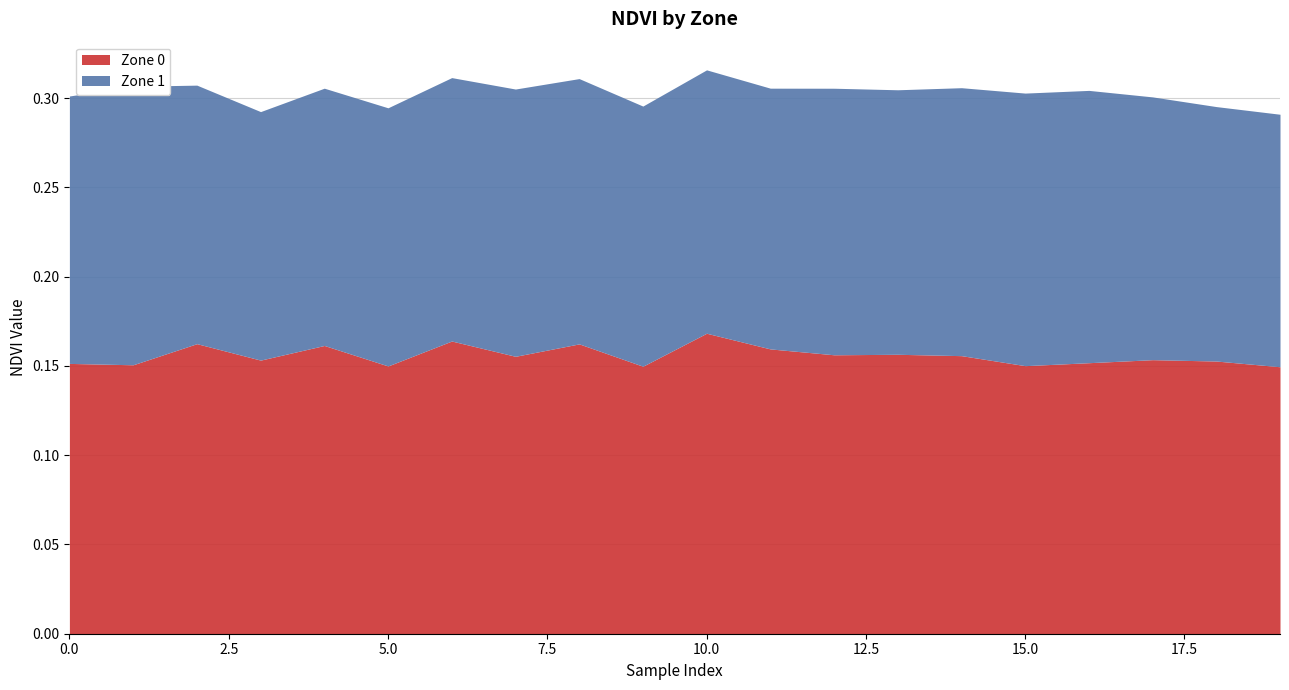

Does the chart display data point markers on the line(s)?

No